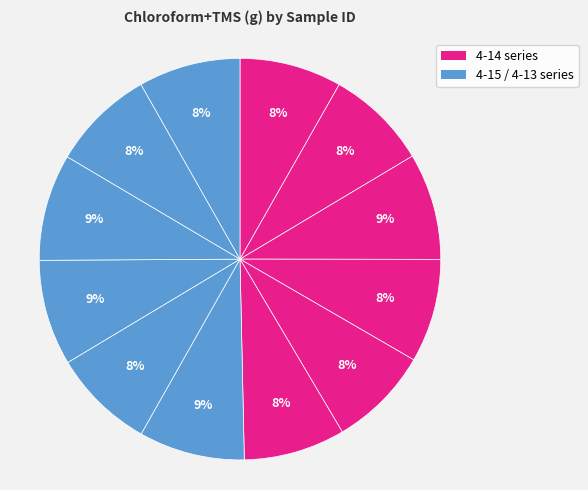

Which category has the biggest portion of the pie?

4-13-43-1